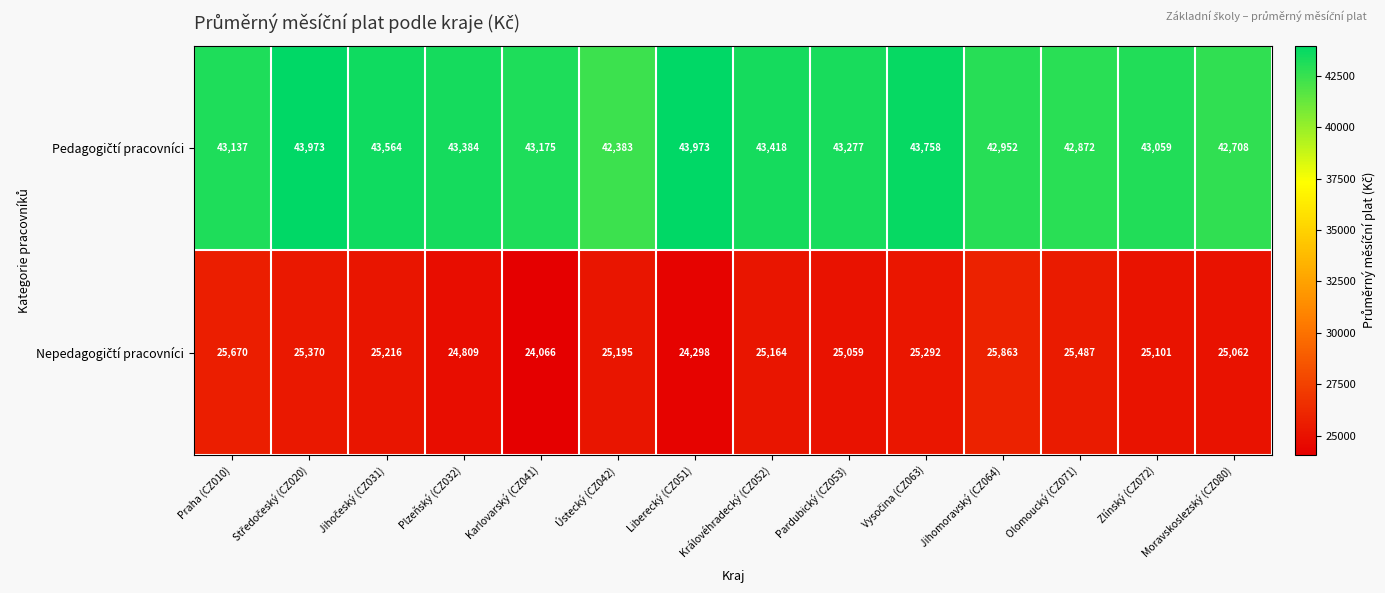

What is the minimum value shown in the chart?

24066